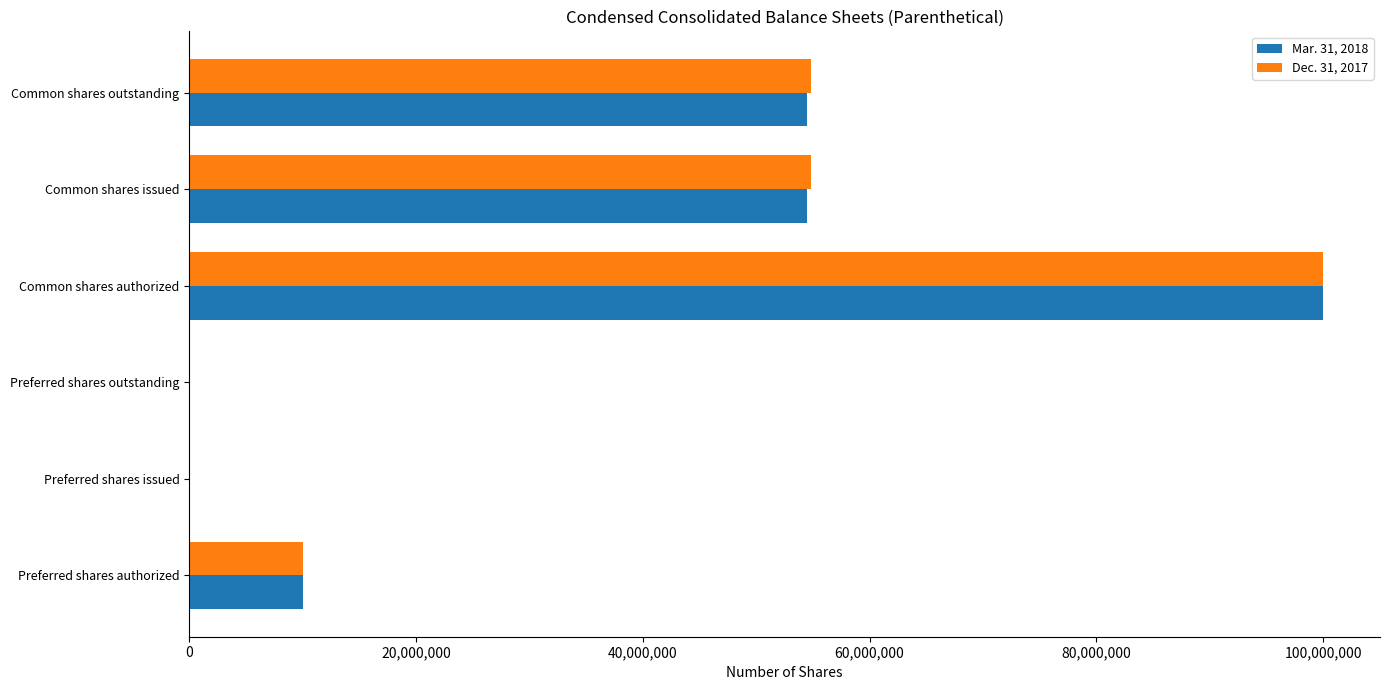

Which category has the highest value across all series?

Common shares authorized